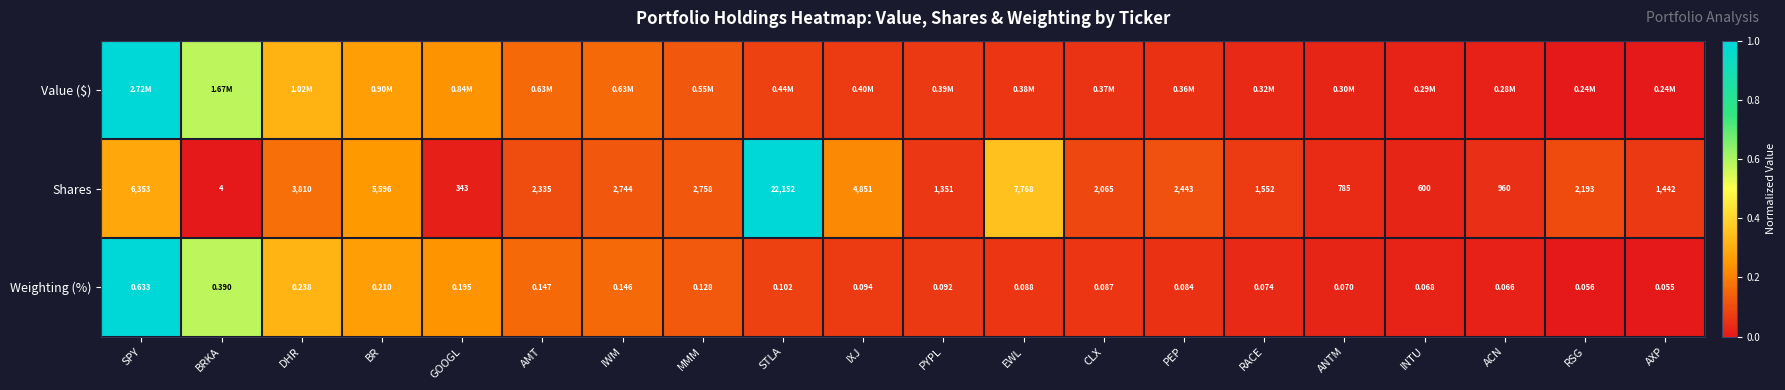

At which label does Weighting (%) reach its minimum?

AXP